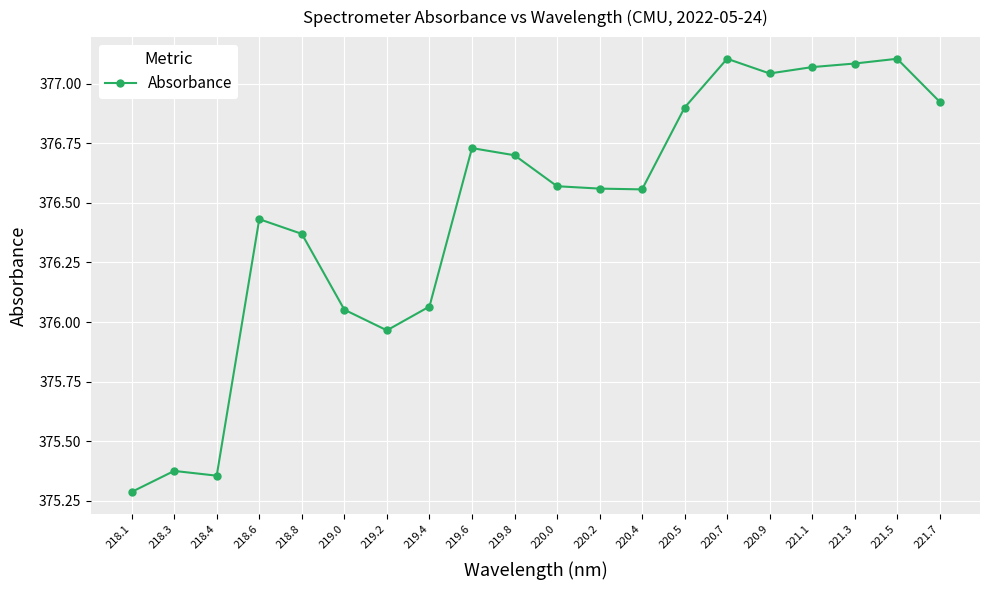

Is it true that the value at 218.3 is 646.2?

False